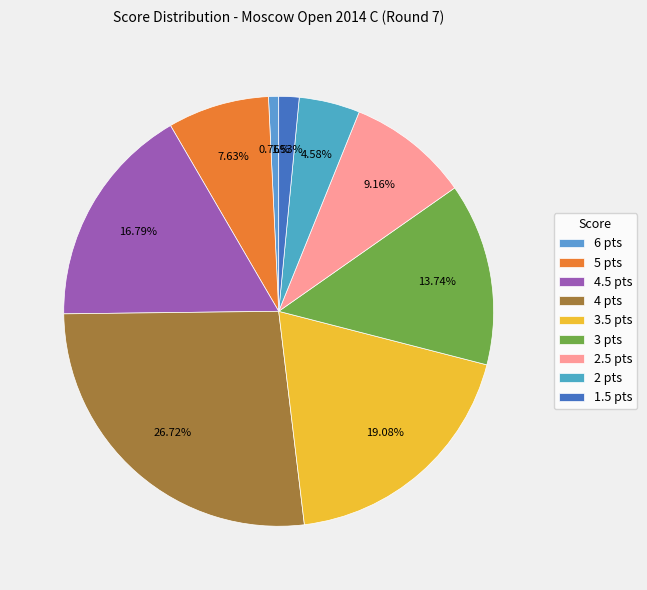

Is there any slice that represents more than half of the pie?

No